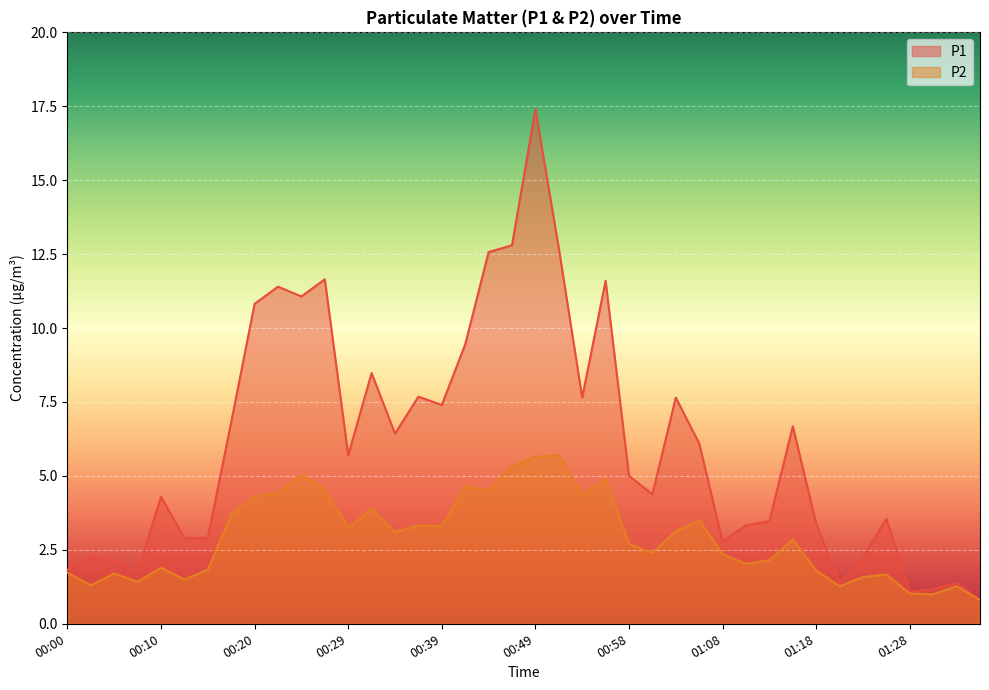

At which category is the sum across all series the highest?

00:49